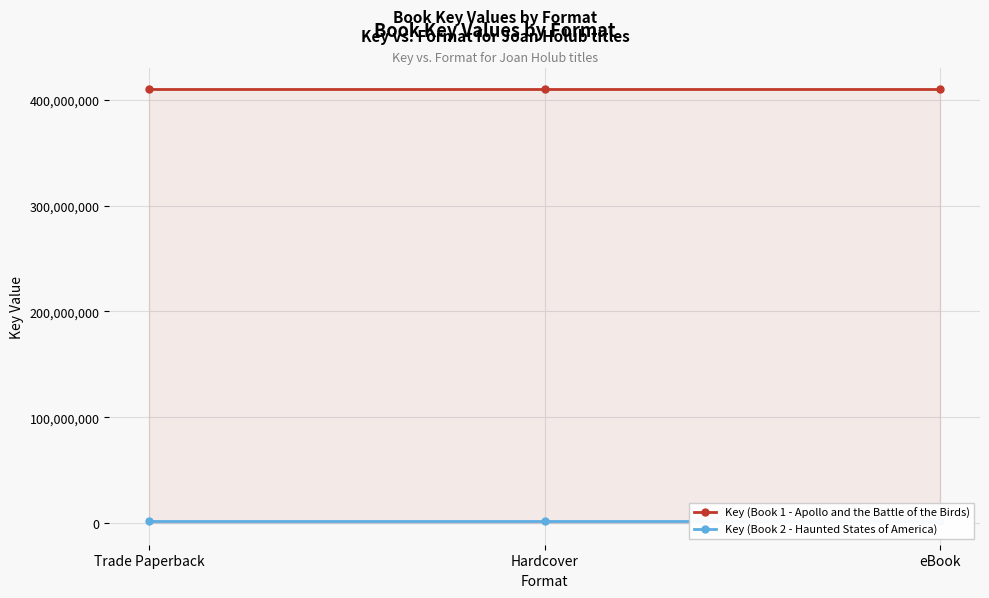

Reading right to left, what are all the values shown in this chart?

Key (Book 1 - Apollo and the Battle of the Birds): 409894686	409894686	409894686
Key (Book 2 - Haunted States of America): 1806396	1806396	1806396